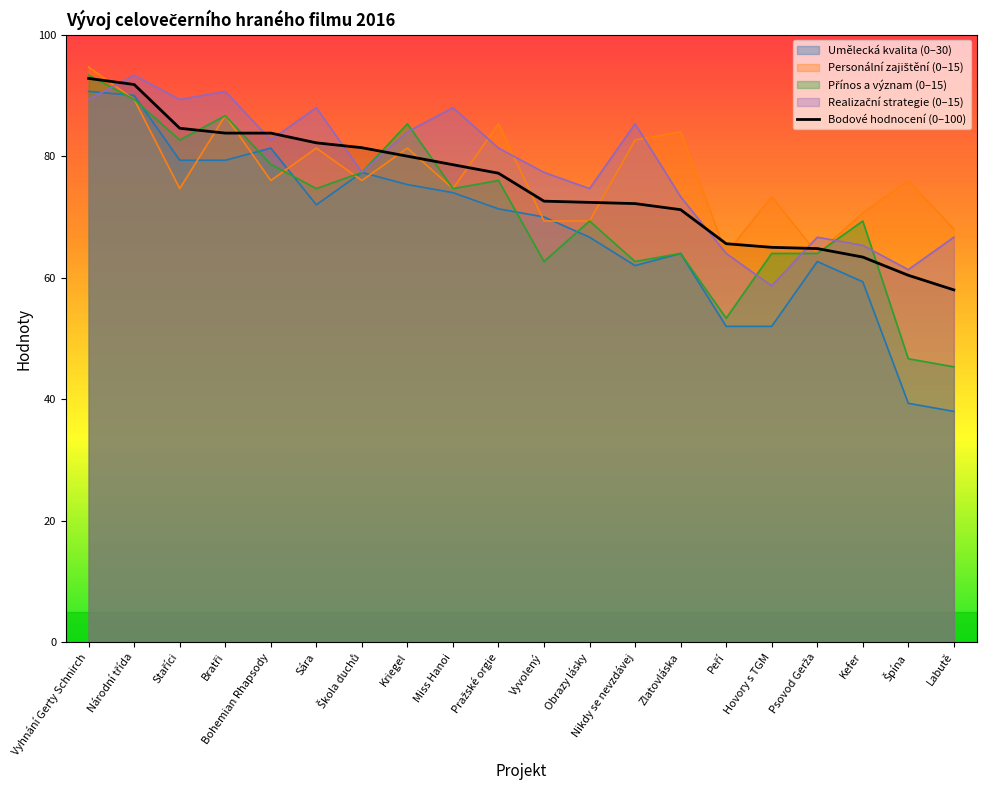

What is the label of the 7th point from the left?

Škola duchů